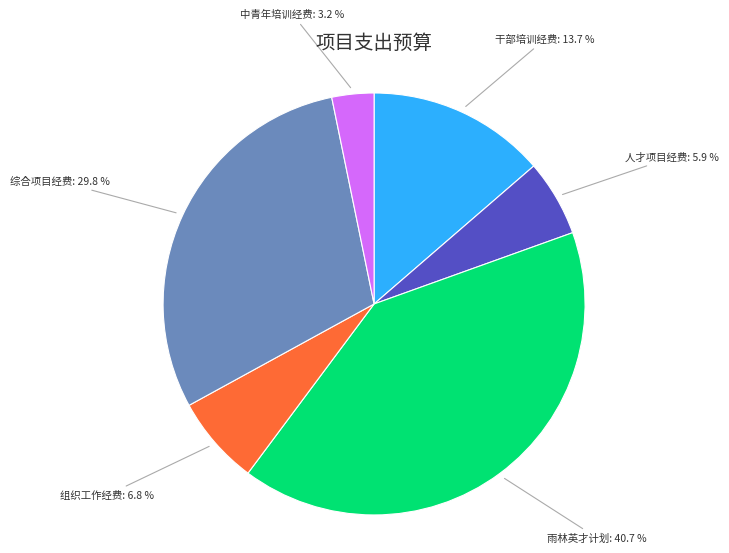

Is there a majority slice in this chart?

No